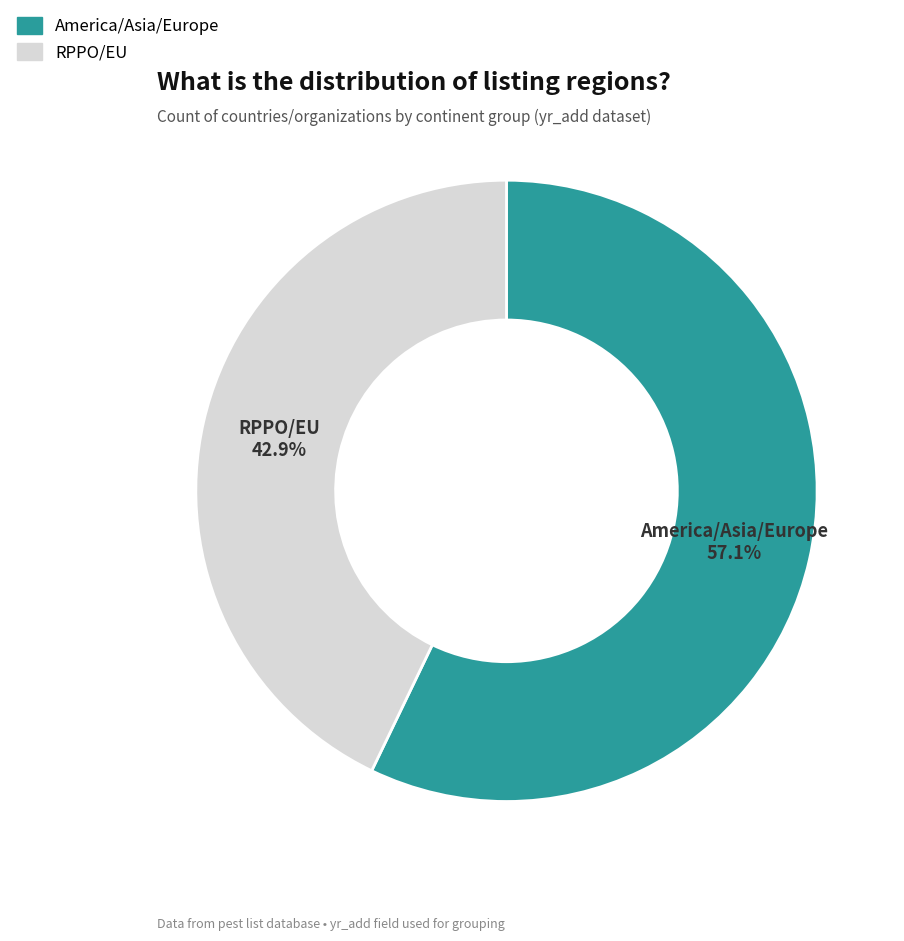

Is there any slice that represents more than half of the pie?

Yes